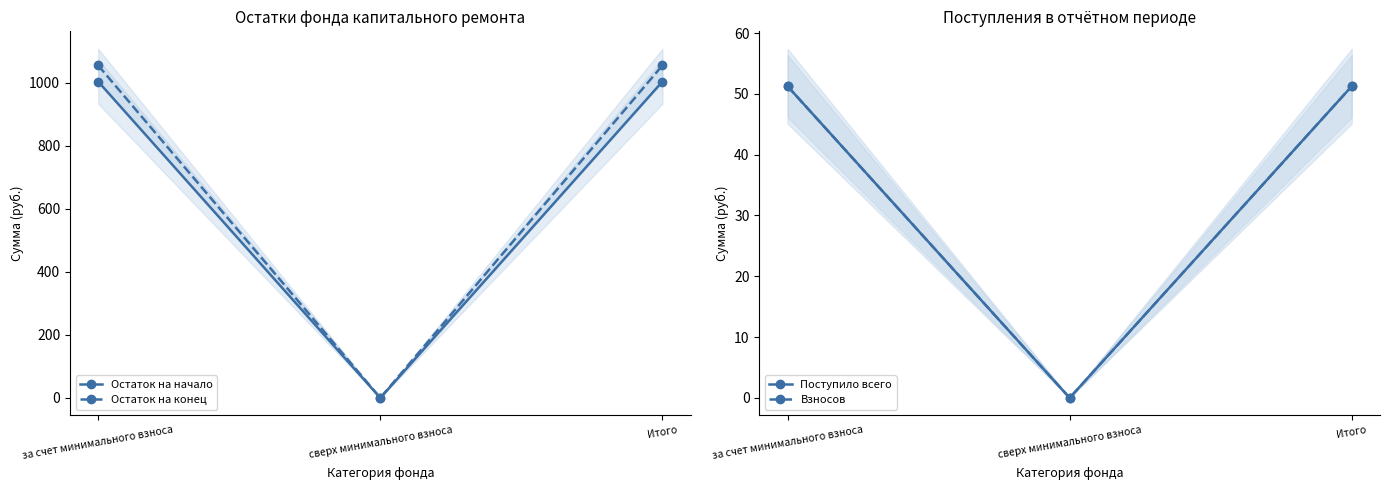

The Остаток на конец series shows 1055.0 at Итого. True or false?

True